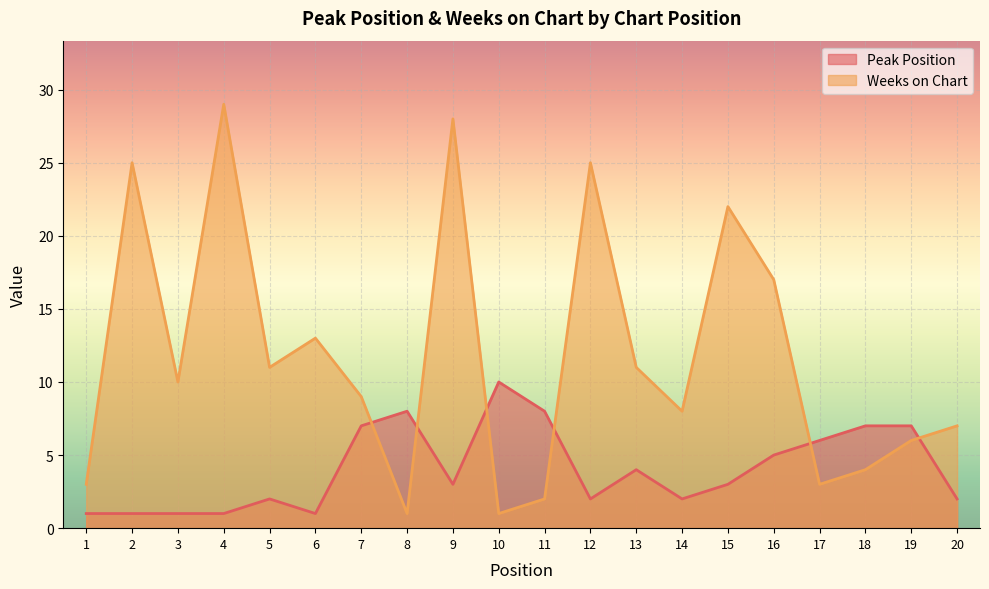

Rank the categories by Weeks on Chart value from lowest to highest.

8, 10, 11, 1, 17, 18, 19, 20, 14, 7, 3, 5, 13, 6, 16, 15, 2, 12, 9, 4